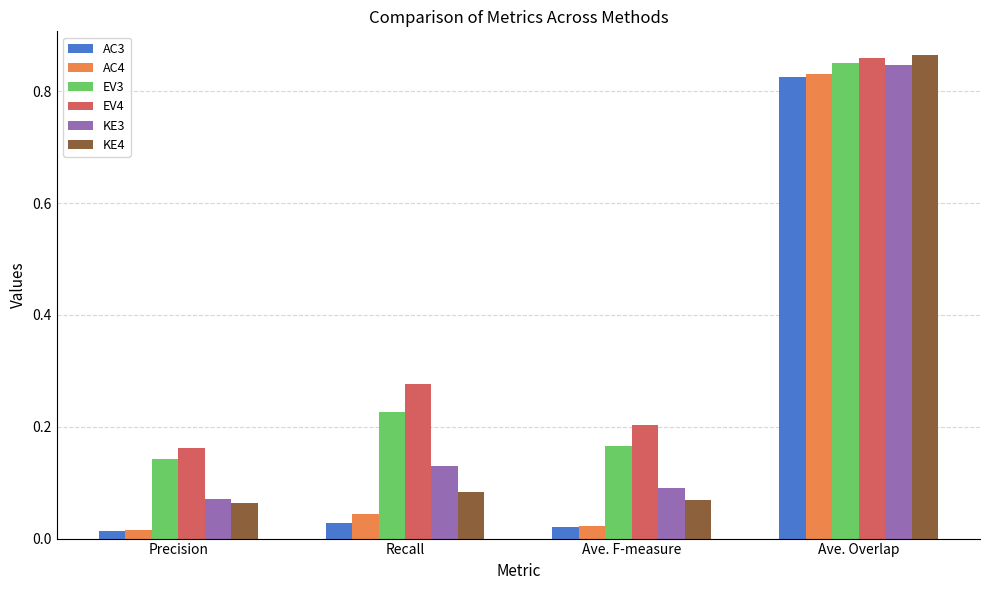

At which category is the sum across all series the highest?

Ave. Overlap